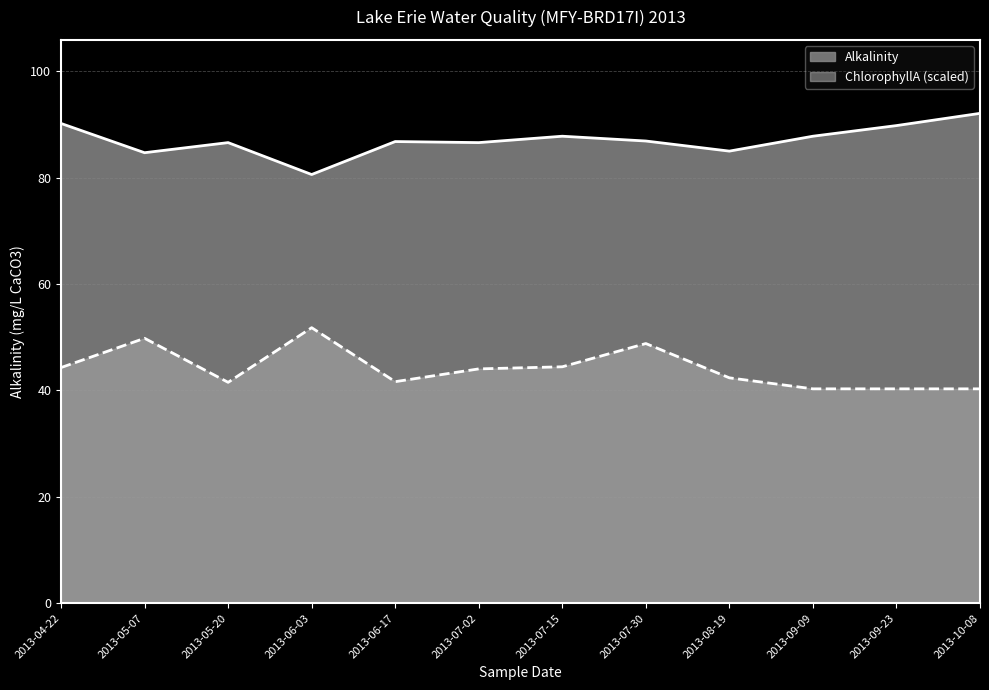

At which category does ChlorophyllA reach its first local peak?

2013-05-07